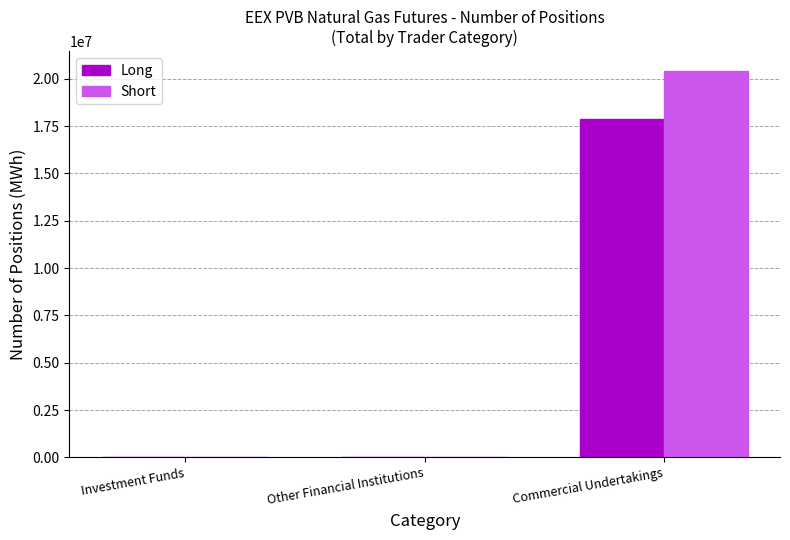

At which category is the sum across all series the highest?

Commercial Undertakings